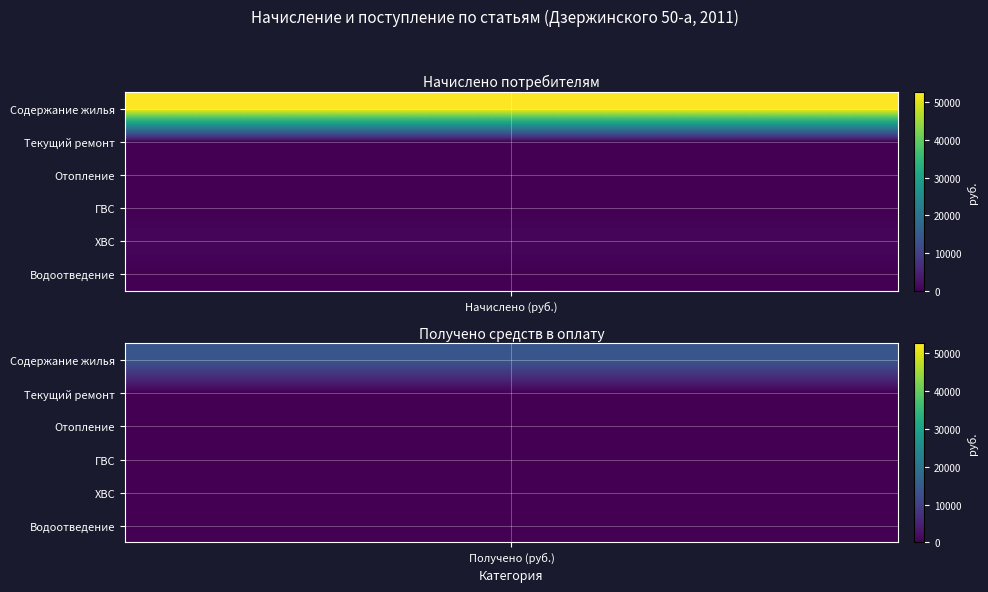

At which label is the value closest to 26319?

Содержание жилья (получено)